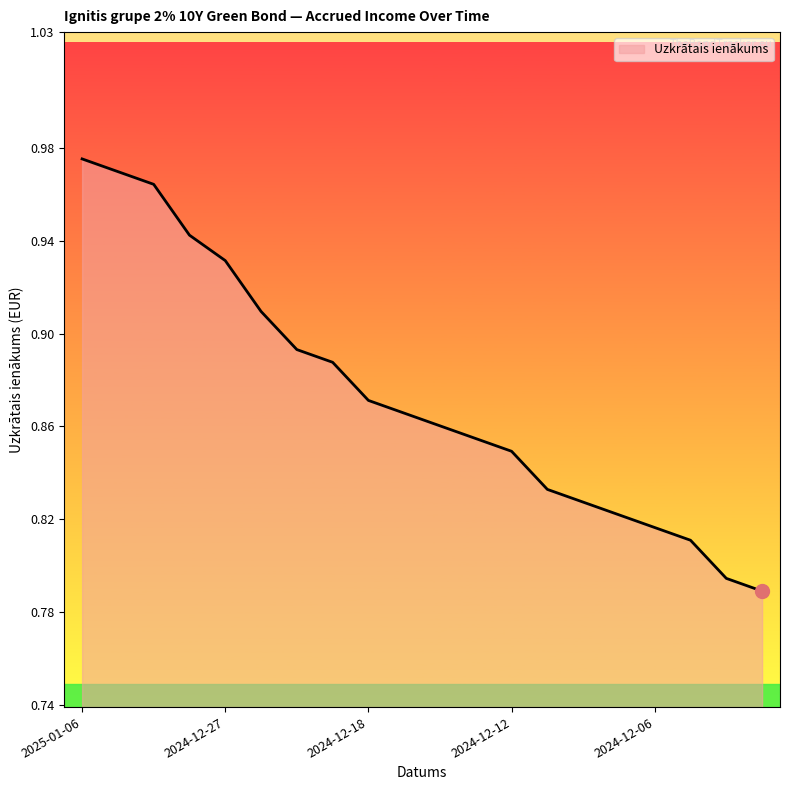

Does the chart display data point markers on the line(s)?

No